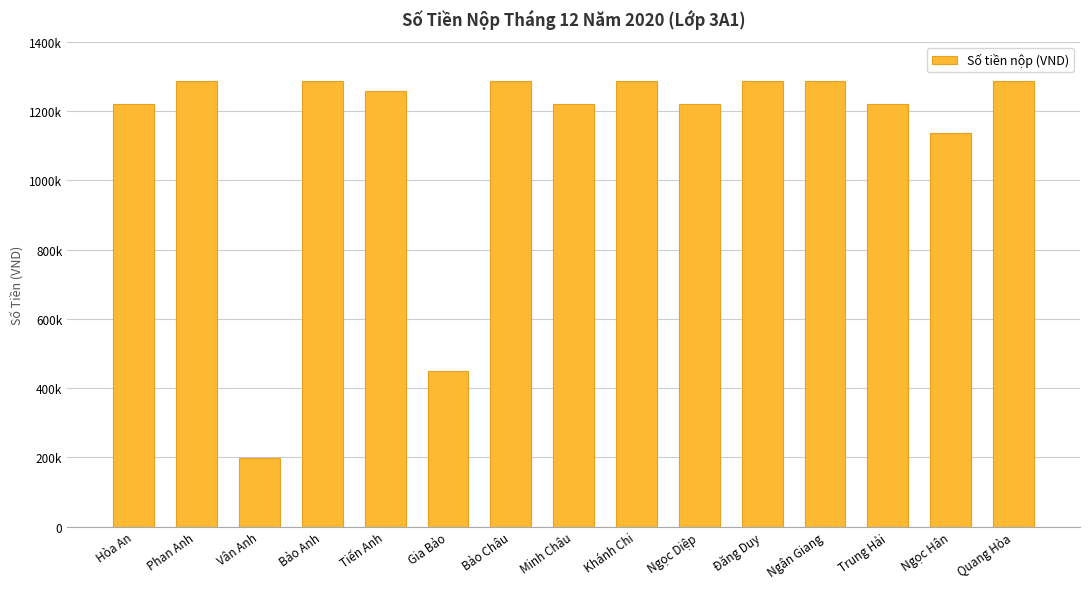

What is the change in value from Gia Bảo to Ngọc Hân?

+690000